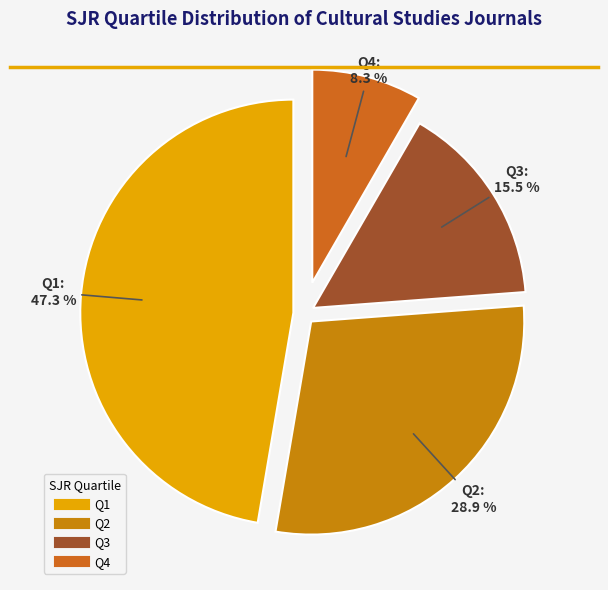

To the nearest percent, what portion does Q1 represent?

47%